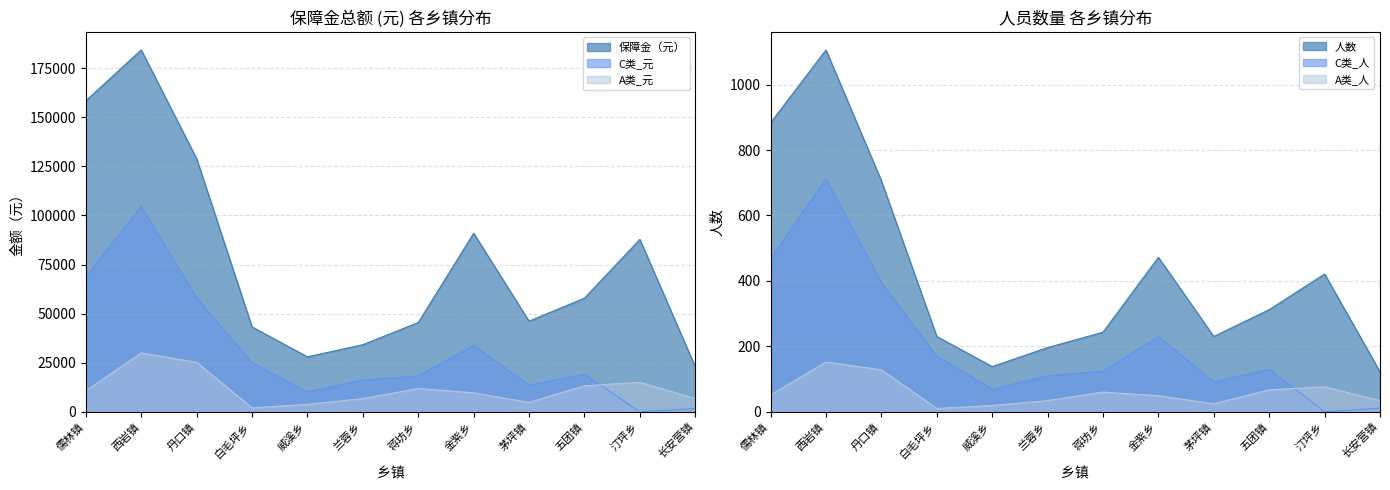

What is the average value of the A类_元 series?

11607